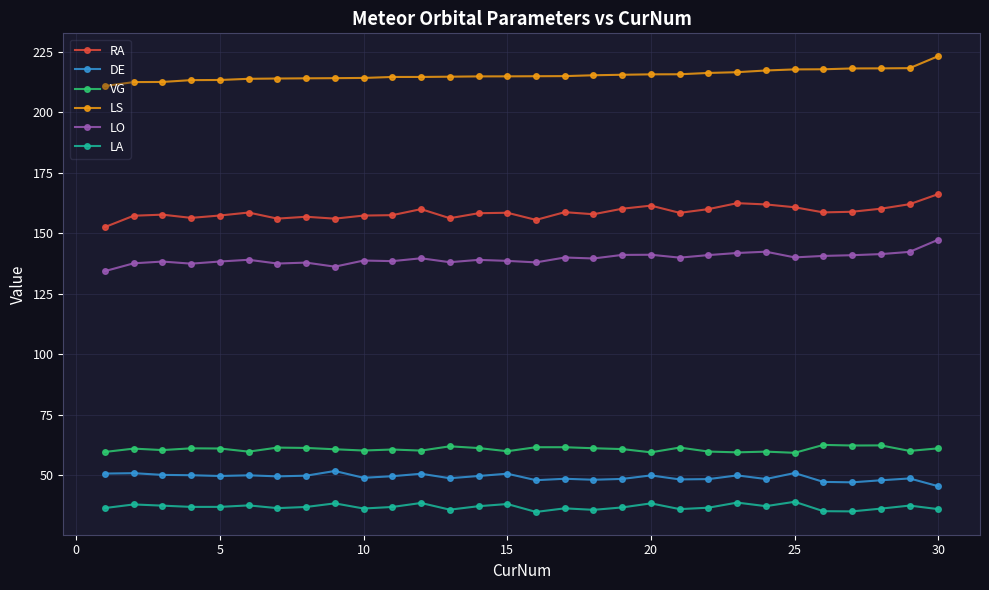

What are all the series names shown in the legend?

RA, DE, VG, LS, LO, LA